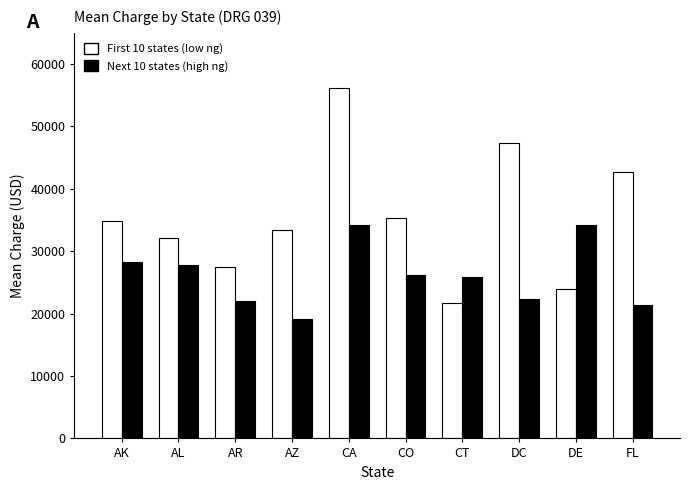

How many bars are there in total?

20